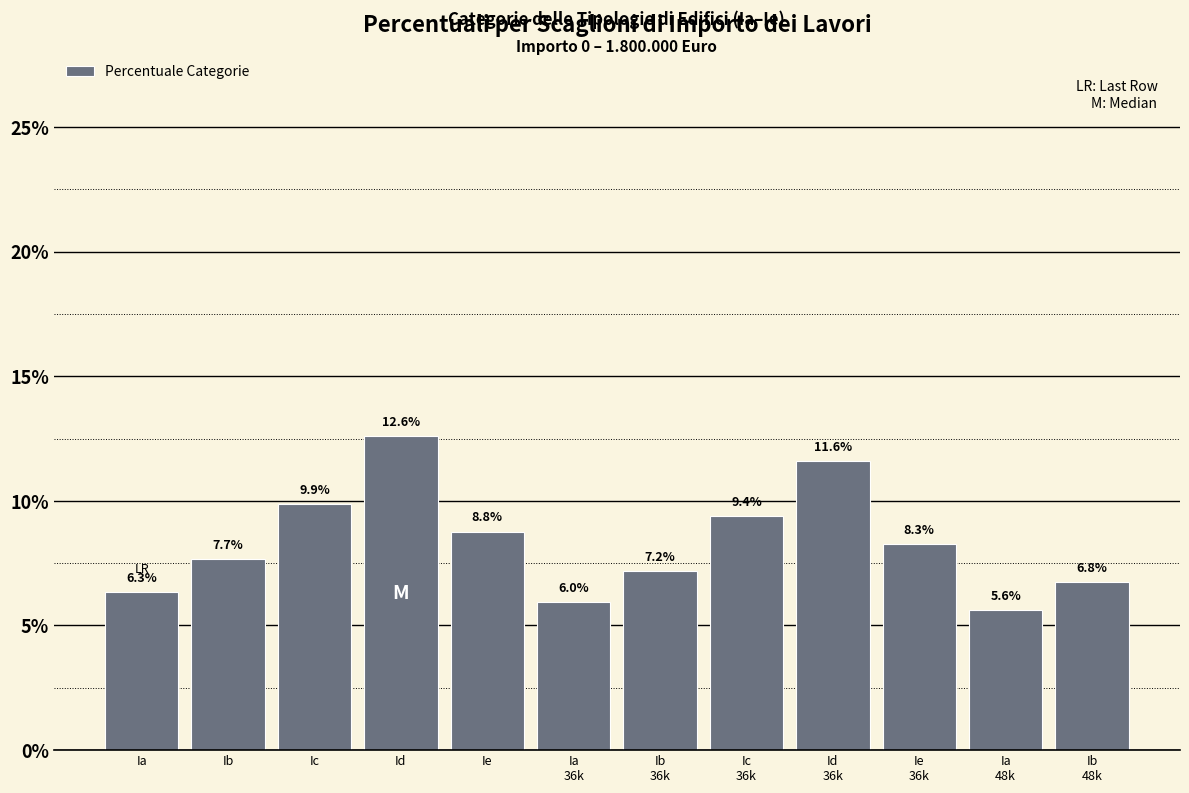

Reading left to right, what are all the values shown in this chart?

6.3	7.7	9.9	12.6	8.8	6.0	7.2	9.4	11.6	8.3	5.6	6.8